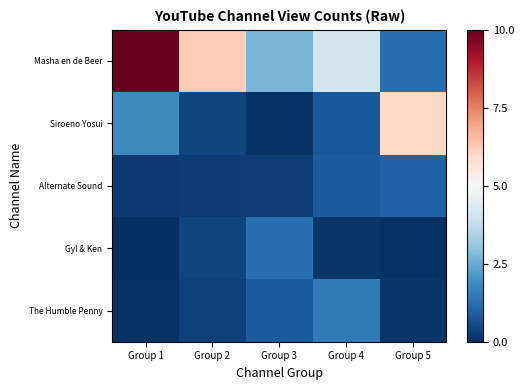

Reading left to right, what are all the values shown in this chart?

Masha en de Beer: Group 1=10.0	Group 2=6.2	Group 3=2.7	Group 4=4.1	Group 5=1.2
Siroeno Yosui: Group 1=1.8	Group 2=0.4	Group 3=0.1	Group 4=0.8	Group 5=6.0
Alternate Sound: Group 1=0.2	Group 2=0.3	Group 3=0.3	Group 4=0.8	Group 5=1.0
Gyl & Ken: Group 1=0.0	Group 2=0.4	Group 3=1.2	Group 4=0.2	Group 5=0.1
The Humble Penny: Group 1=0.1	Group 2=0.3	Group 3=0.8	Group 4=1.5	Group 5=0.1